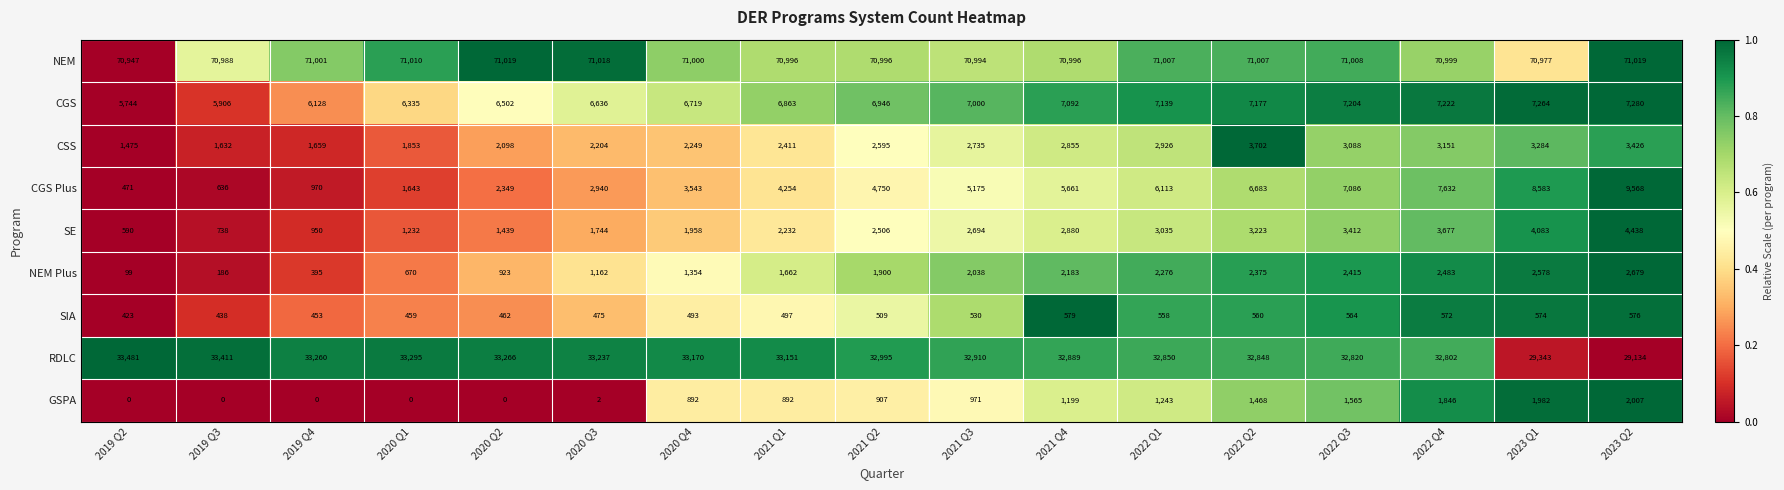

Is it true that CSS equals 2741 at 2019 Q3?

False